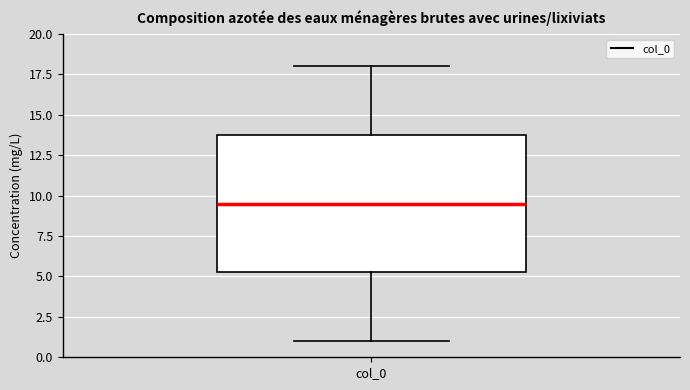

Where is the upper edge of the box for col_0 on the y-axis? The values are not printed on the chart, so give them approximately, as read against the axis.

14.0